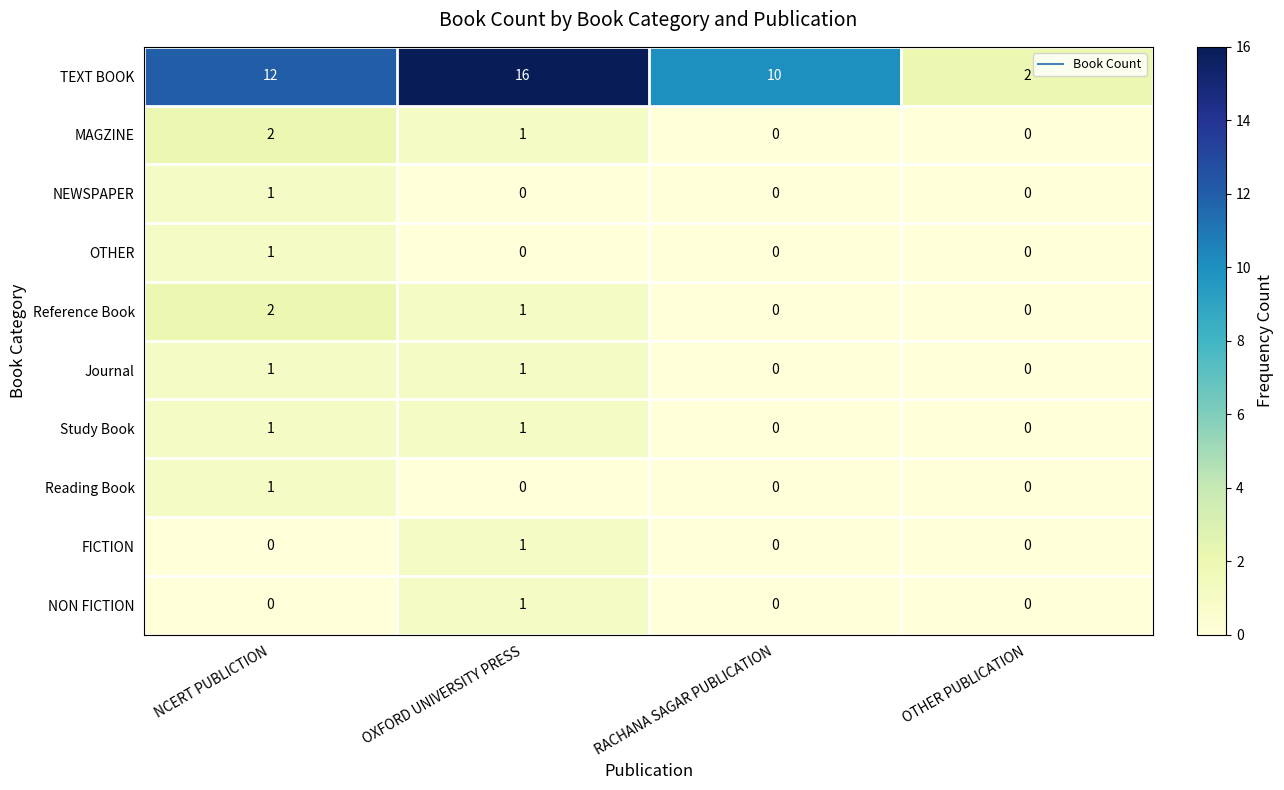

How many NON FICTION values are between 0 and 1?

4